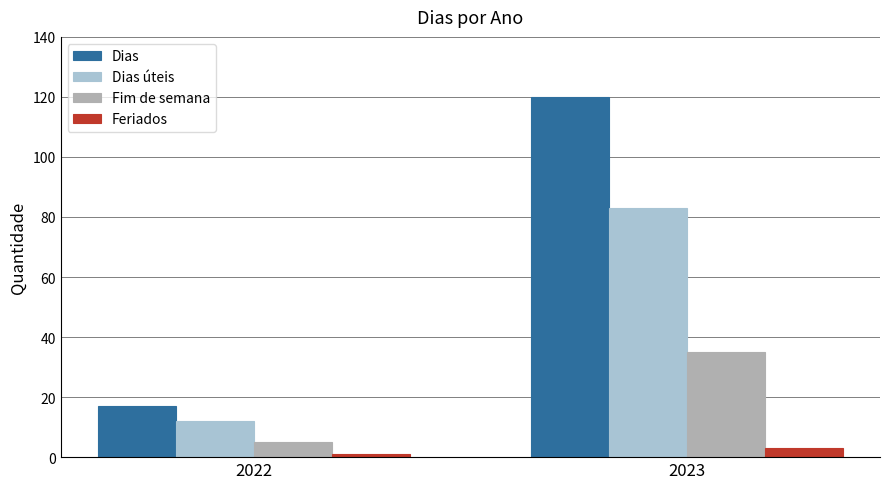

What are all the series names shown in the legend?

Dias, Dias úteis, Fim de semana, Feriados